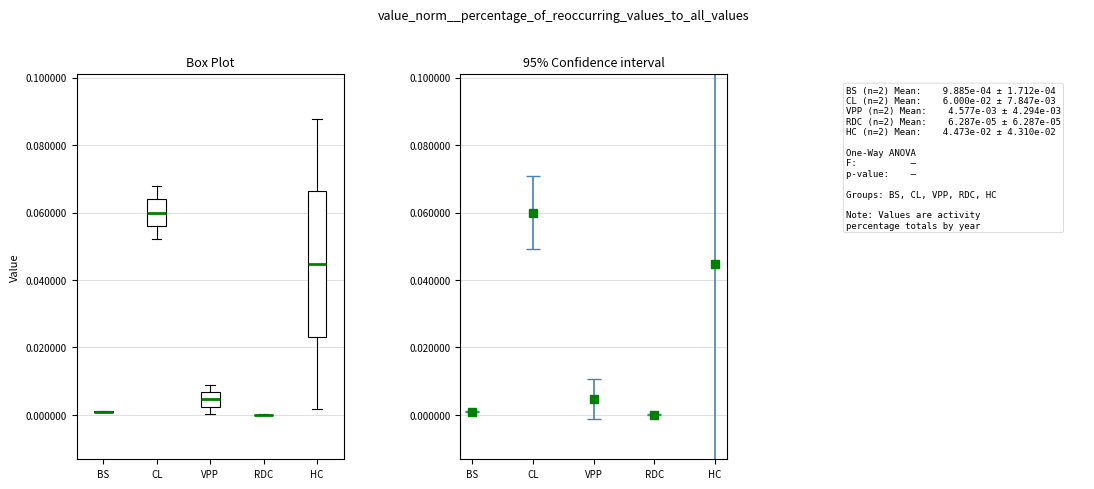

Reading left to right, transcribe this box plot: for each box, give where its median line is, the range the box spans, and where its two whiskers end, as read against the y-axis. The values are not printed on the chart, so give them approximately, as read against the axis.

BS: box collapsed to a line at 0.000, whiskers 0.000 to 0.002
CL: median 0.060, box 0.056 to 0.064, whiskers 0.052 to 0.068
VPP: median 0.004, box 0.002 to 0.006, whiskers 0.000 to 0.008
RDC: box collapsed to a line at 0.000, whiskers 0.000 to 0.000
HC: median 0.044, box 0.024 to 0.066, whiskers 0.002 to 0.088